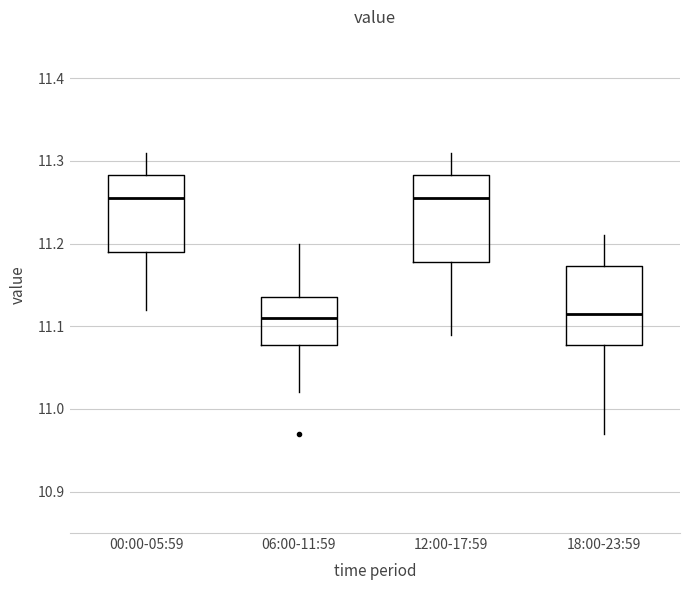

Reading left to right, read every box against the y-axis: the position of its median line, the range the box covers, and the ends of its whiskers. The values are not printed on the chart, so give them approximately, as read against the axis.

00:00-05:59: median 11.26, box 11.19 to 11.28, whiskers 11.12 to 11.31
06:00-11:59: median 11.11, box 11.08 to 11.14, whiskers 11.02 to 11.20
12:00-17:59: median 11.26, box 11.18 to 11.28, whiskers 11.09 to 11.31
18:00-23:59: median 11.12, box 11.08 to 11.17, whiskers 10.97 to 11.21